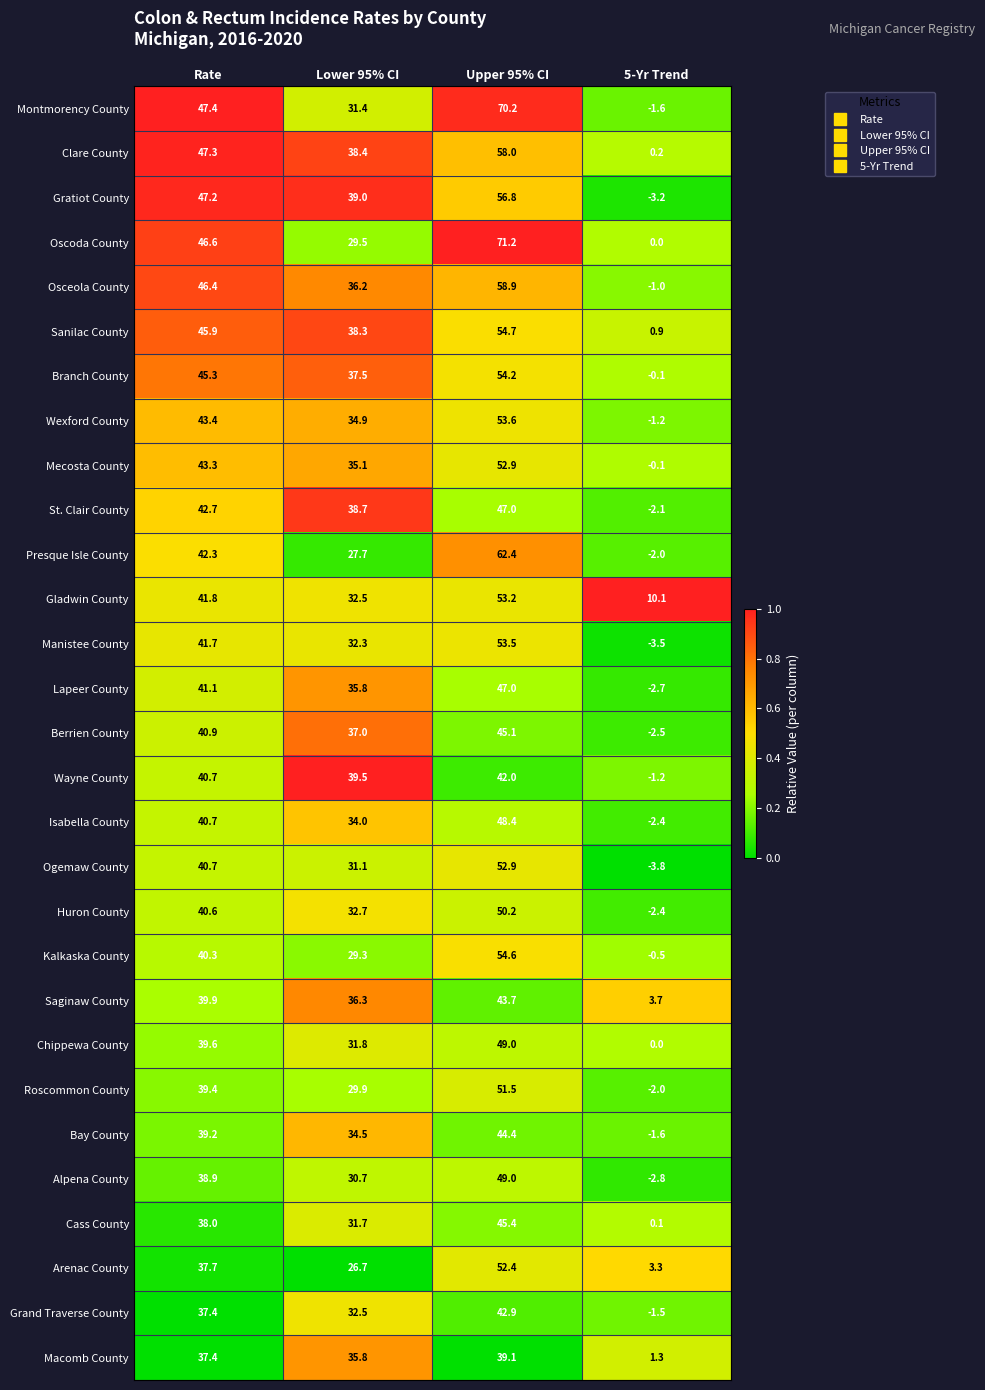

Read the Isabella County value at Lower 95% CI.

34.0